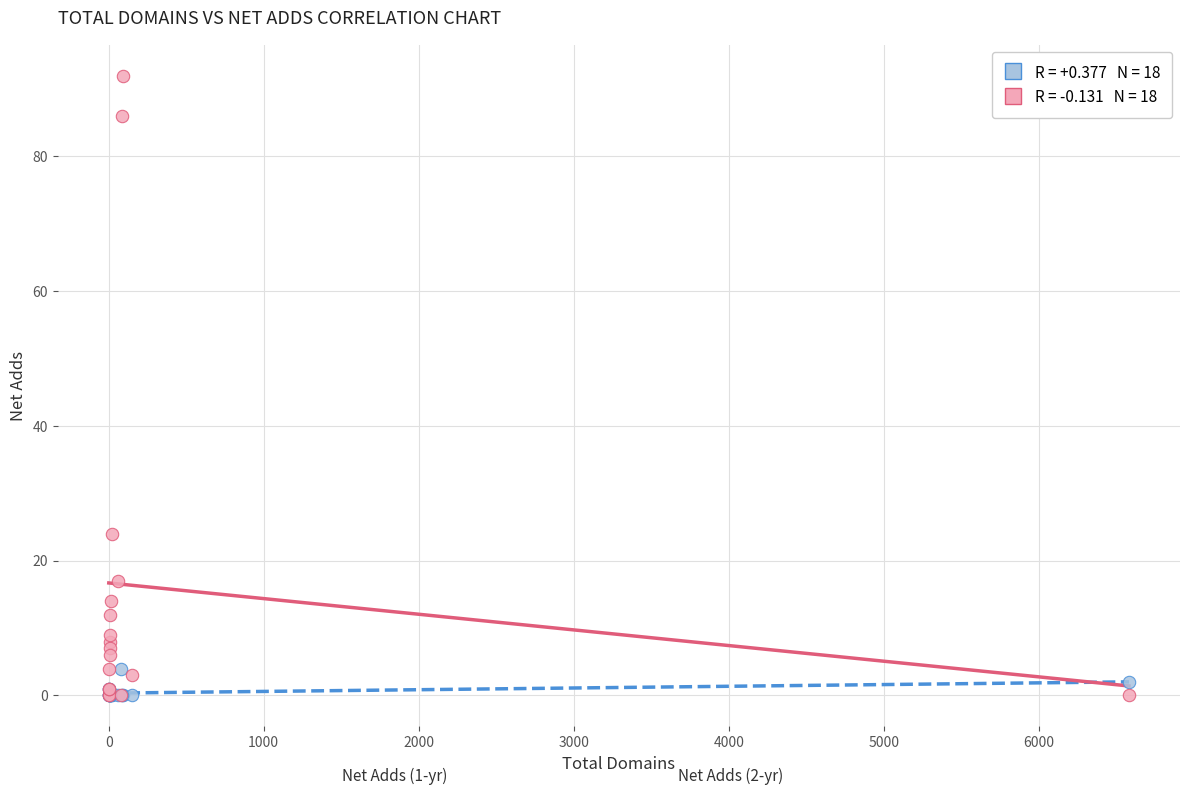

Across all series, what Y value is closest to 46?

24